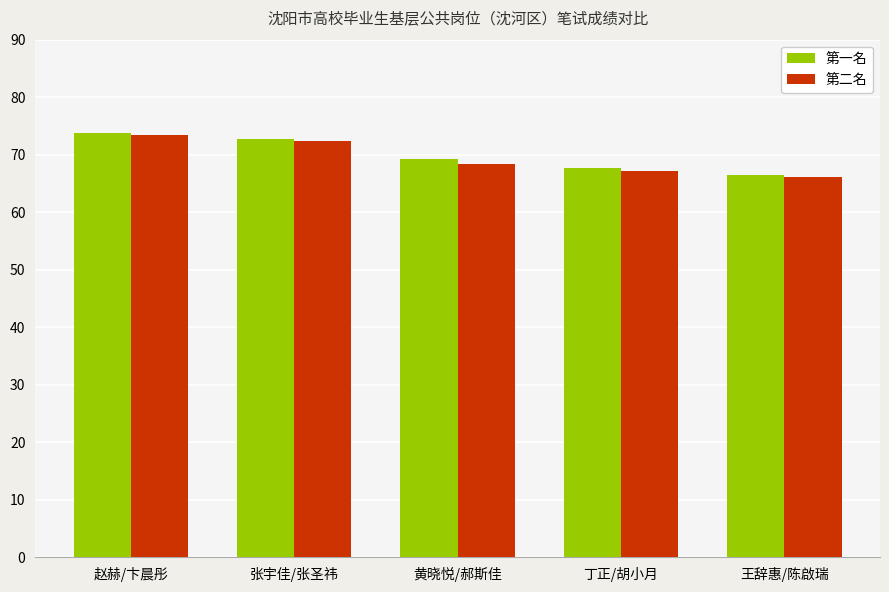

What is the spread (max minus min) of values at 赵赫/卞晨彤?

0.3